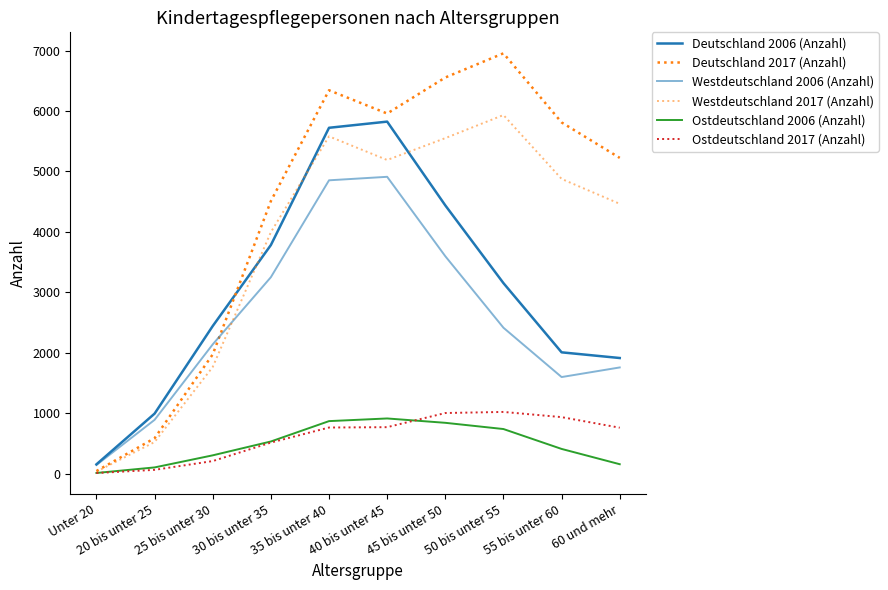

Reading right to left, what are all the values shown in this chart?

Deutschland 2006 (Anzahl): 60 und mehr=1913	55 bis unter 60=2007	50 bis unter 55=3152	45 bis unter 50=4438	40 bis unter 45=5824	35 bis unter 40=5722	30 bis unter 35=3782	25 bis unter 30=2442	20 bis unter 25=993	Unter 20=154
Deutschland 2017 (Anzahl): 60 und mehr=5224	55 bis unter 60=5811	50 bis unter 55=6954	45 bis unter 50=6554	40 bis unter 45=5958	35 bis unter 40=6343	30 bis unter 35=4509	25 bis unter 30=1973	20 bis unter 25=586	Unter 20=43
Westdeutschland 2006 (Anzahl): 60 und mehr=1757	55 bis unter 60=1598	50 bis unter 55=2414	45 bis unter 50=3597	40 bis unter 45=4911	35 bis unter 40=4853	30 bis unter 35=3250	25 bis unter 30=2139	20 bis unter 25=890	Unter 20=143
Westdeutschland 2017 (Anzahl): 60 und mehr=4464	55 bis unter 60=4876	50 bis unter 55=5933	45 bis unter 50=5551	40 bis unter 45=5189	35 bis unter 40=5580	30 bis unter 35=3995	25 bis unter 30=1765	20 bis unter 25=523	Unter 20=33
Ostdeutschland 2006 (Anzahl): 60 und mehr=156	55 bis unter 60=409	50 bis unter 55=738	45 bis unter 50=841	40 bis unter 45=913	35 bis unter 40=869	30 bis unter 35=532	25 bis unter 30=303	20 bis unter 25=103	Unter 20=11
Ostdeutschland 2017 (Anzahl): 60 und mehr=760	55 bis unter 60=935	50 bis unter 55=1021	45 bis unter 50=1003	40 bis unter 45=769	35 bis unter 40=763	30 bis unter 35=514	25 bis unter 30=208	20 bis unter 25=63	Unter 20=10